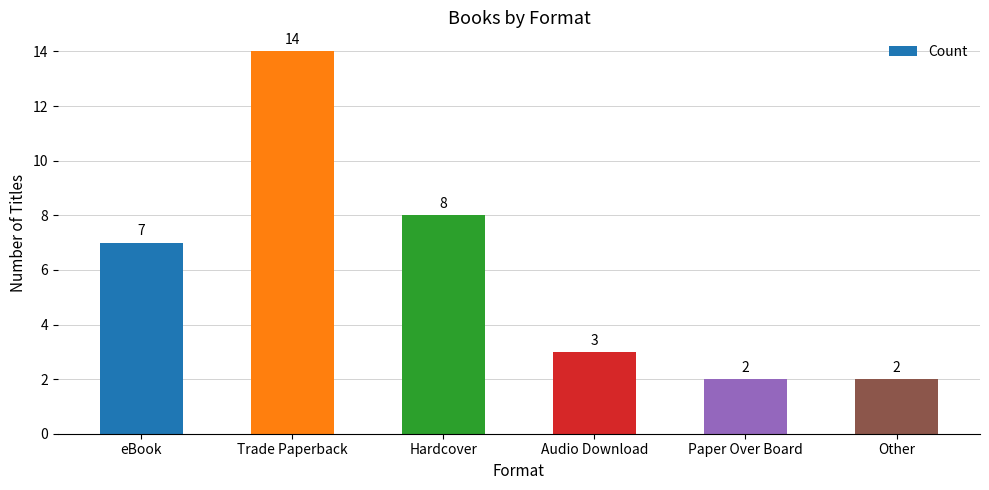

Does the chart contain any negative values?

No